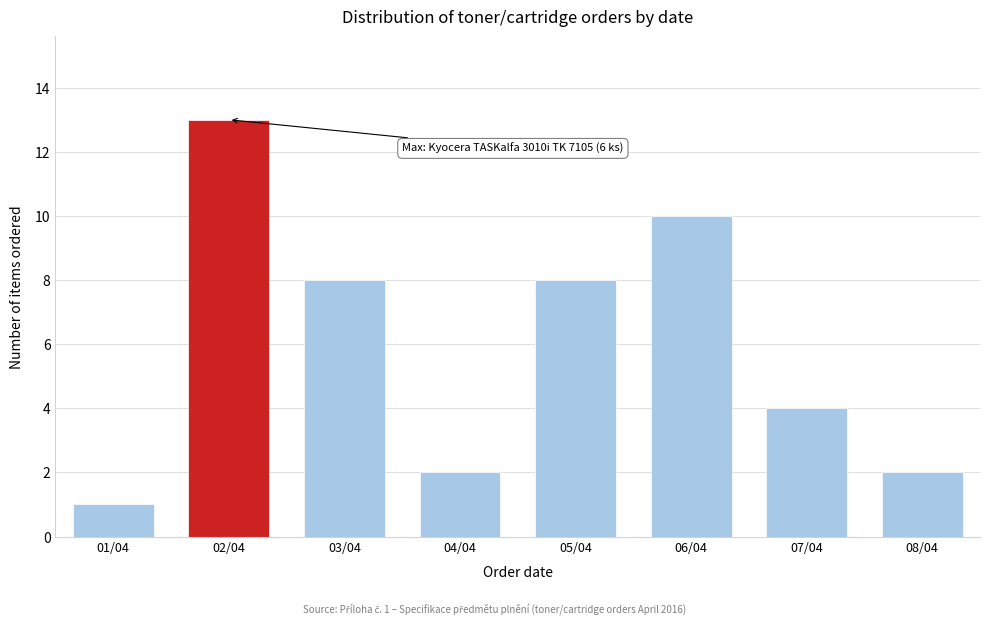

Reading right to left, transcribe all the data shown in this chart.

08/04=2	07/04=4	06/04=10	05/04=8	04/04=2	03/04=8	02/04=13	01/04=1